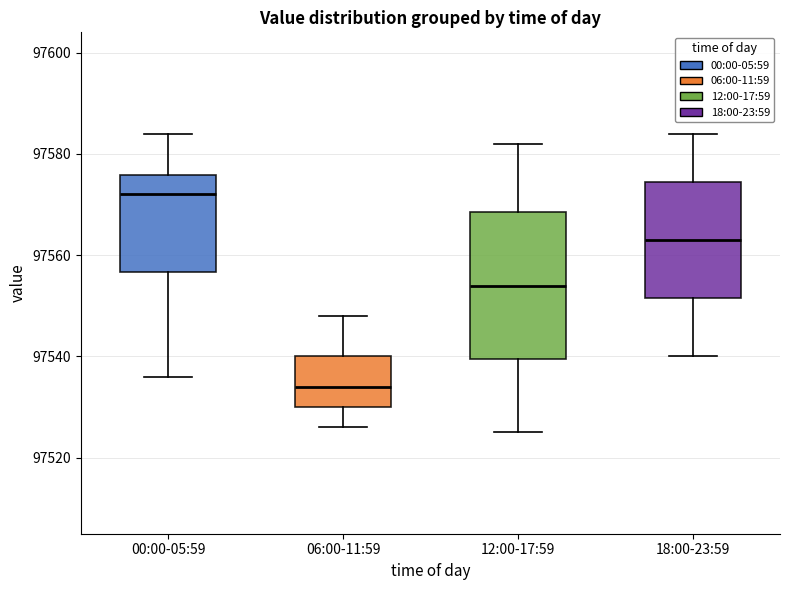

Which box is the tallest, from its lower edge to its upper edge?

12:00-17:59